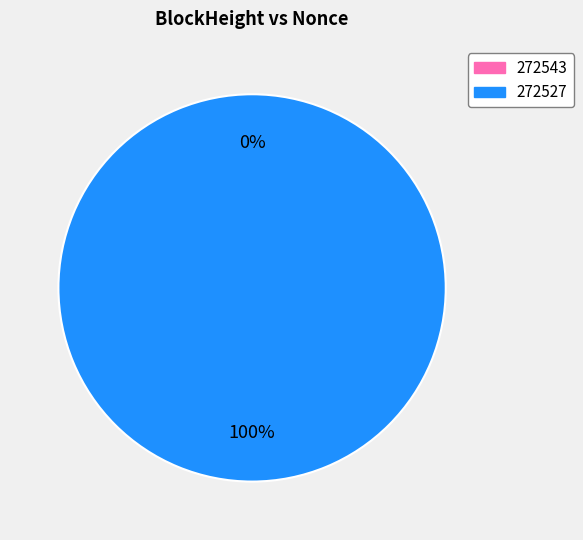

Combined, do 272543 and 272527 account for over 50%?

Yes